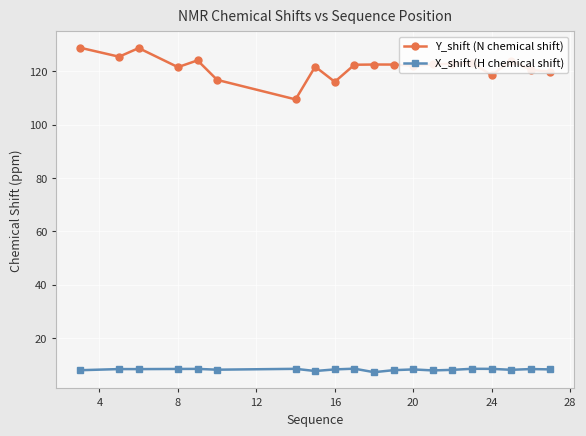

List the series in order of their overall mean, highest first.

Y_shift (N chemical shift), X_shift (H chemical shift)